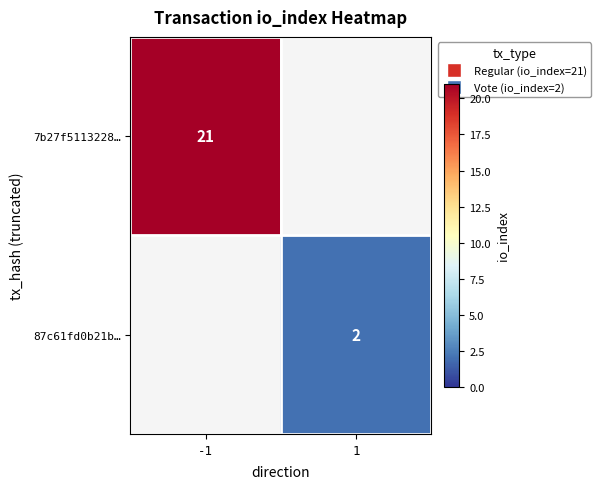

Is it true that 87c61fd0b21b… equals 3 at 1?

False